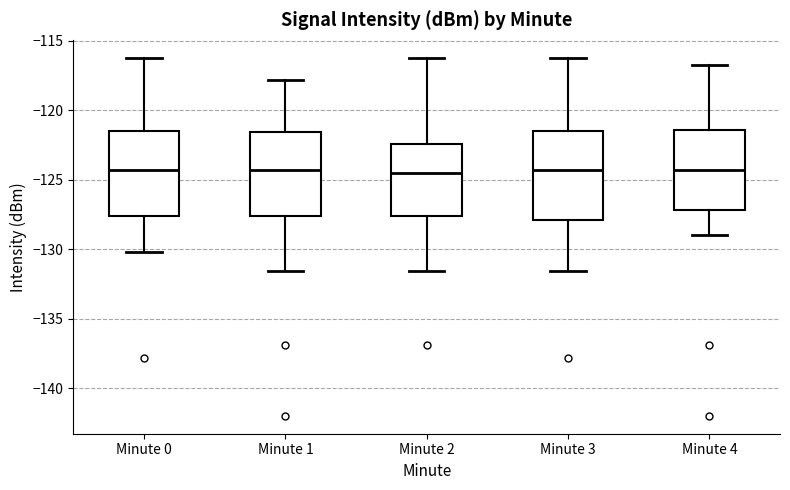

Reading left to right, transcribe this box plot: for each box, give where its median line is, the range the box spans, and where its two whiskers end, as read against the y-axis. The values are not printed on the chart, so give them approximately, as read against the axis.

Minute 0: median -124.5, box -127.5 to -121.5, whiskers -130.0 to -116.0
Minute 1: median -124.5, box -127.5 to -121.5, whiskers -131.5 to -118.0
Minute 2: median -124.5, box -127.5 to -122.5, whiskers -131.5 to -116.0
Minute 3: median -124.5, box -128.0 to -121.5, whiskers -131.5 to -116.0
Minute 4: median -124.5, box -127.0 to -121.5, whiskers -129.0 to -117.0